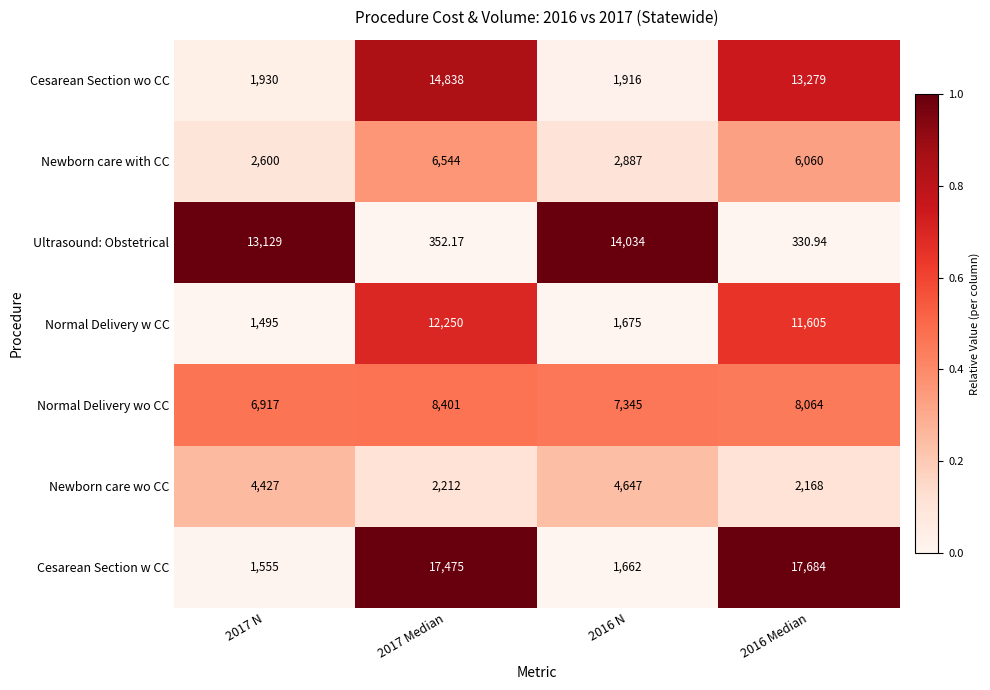

At 2017 N, list the series in order from smallest to largest.

Normal Delivery w CC, Cesarean Section w CC, Cesarean Section wo CC, Newborn care with CC, Newborn care wo CC, Normal Delivery wo CC, Ultrasound: Obstetrical